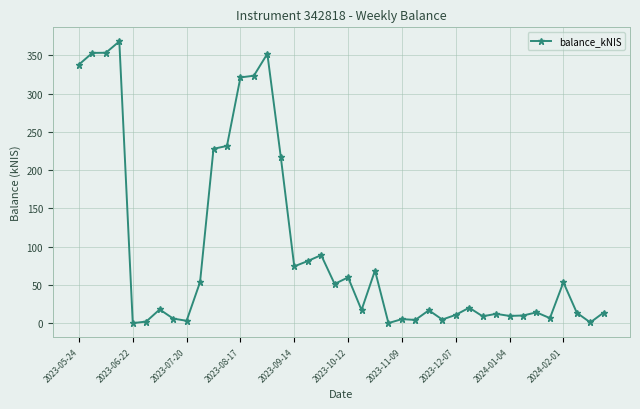

What is the value of the 15th point from the left?

352.1